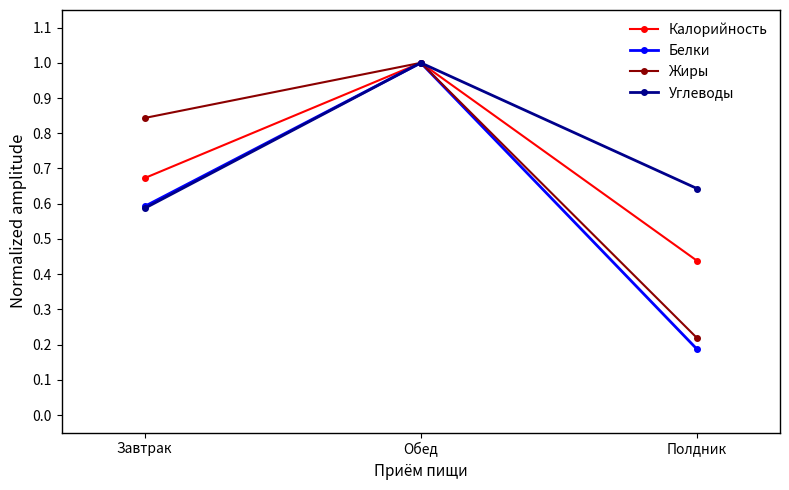

What is the label of the 1st point from the left?

Завтрак